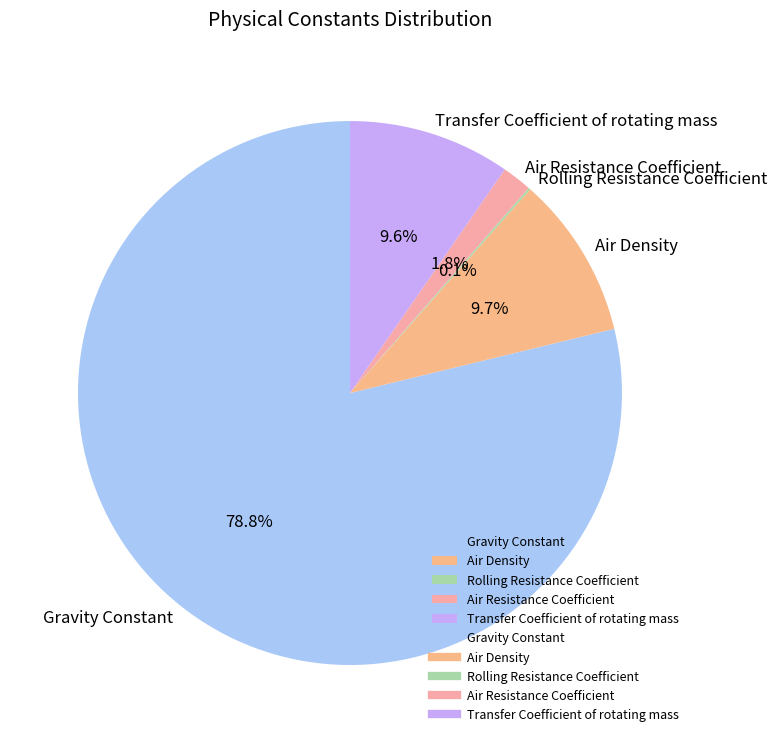

Which category has the biggest portion of the pie?

Gravity Constant